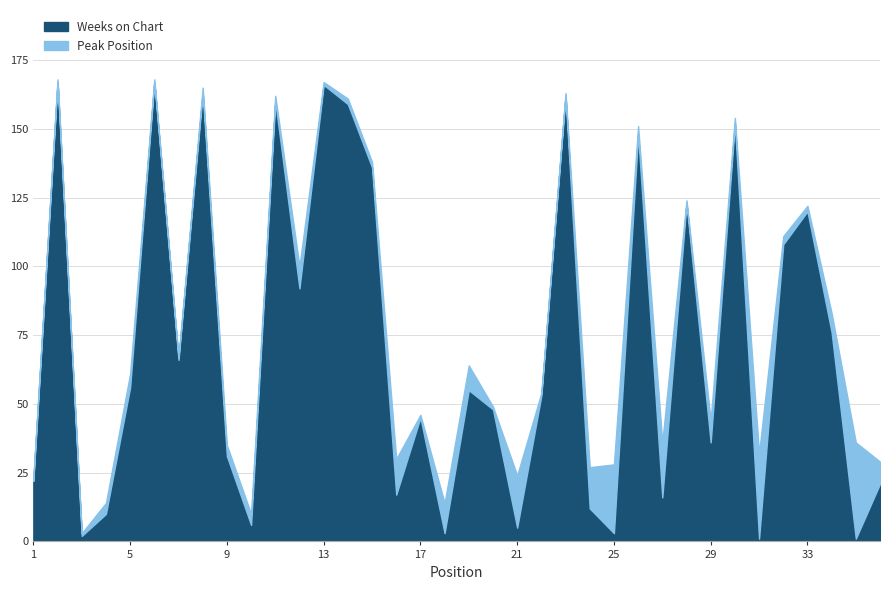

At which label does Weeks on Chart first exceed 55?

2